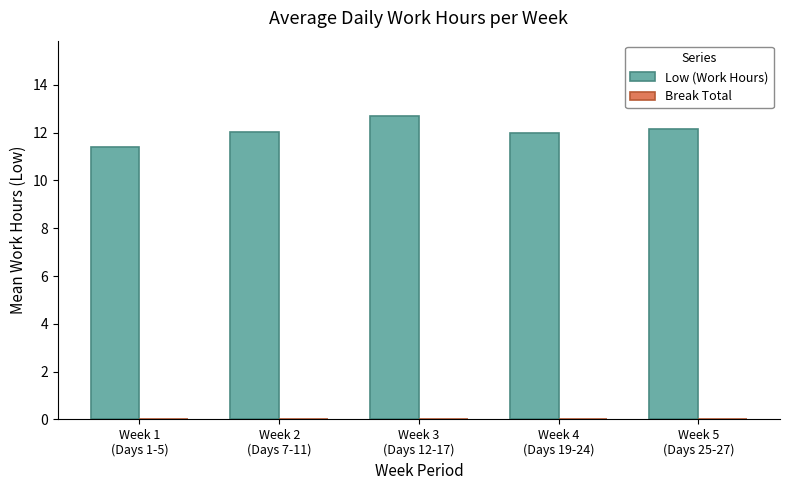

What is the value of the 4th bar from the left?

12.0